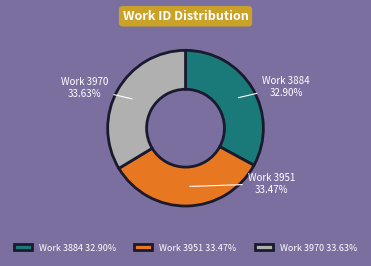

Is Work 3970 the majority of the pie?

No